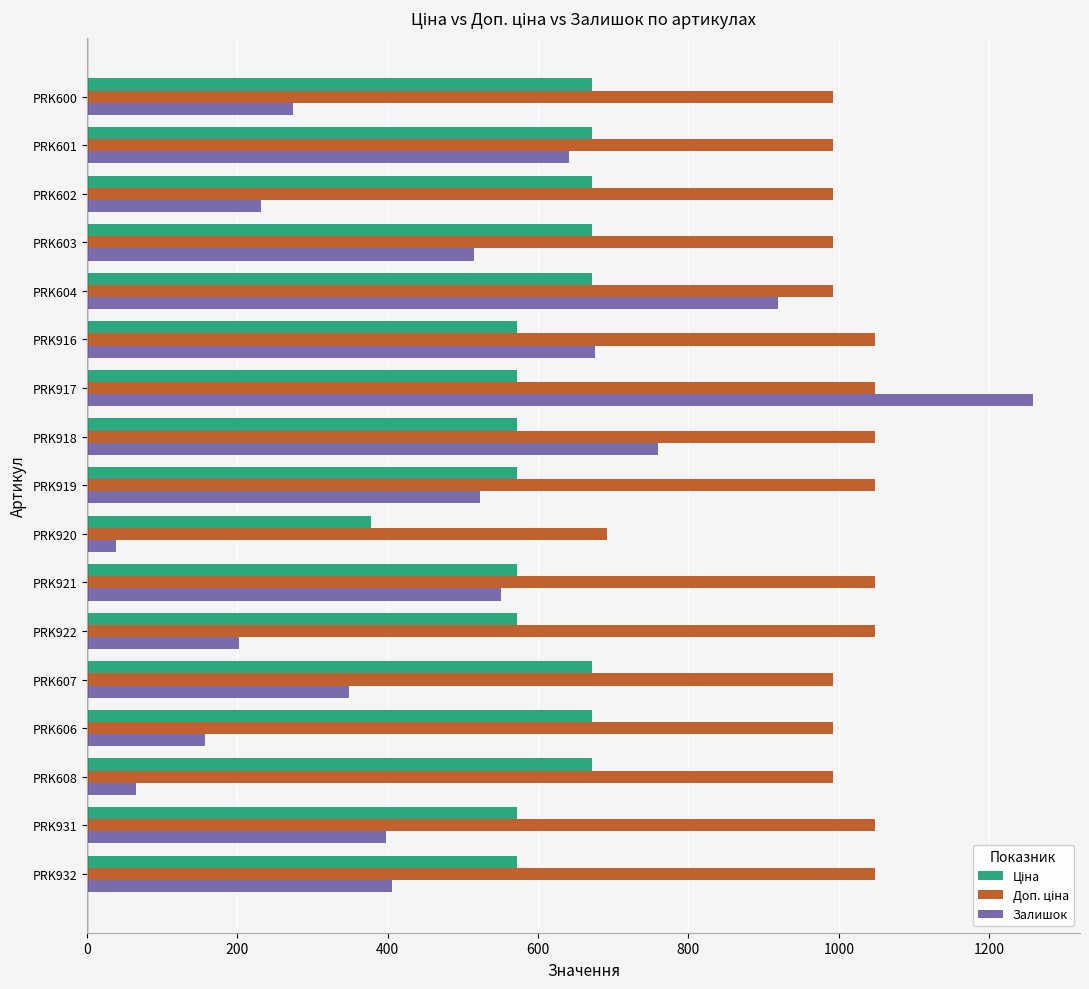

Between PRK606 and PRK601, which series saw the biggest shift?

Залишок